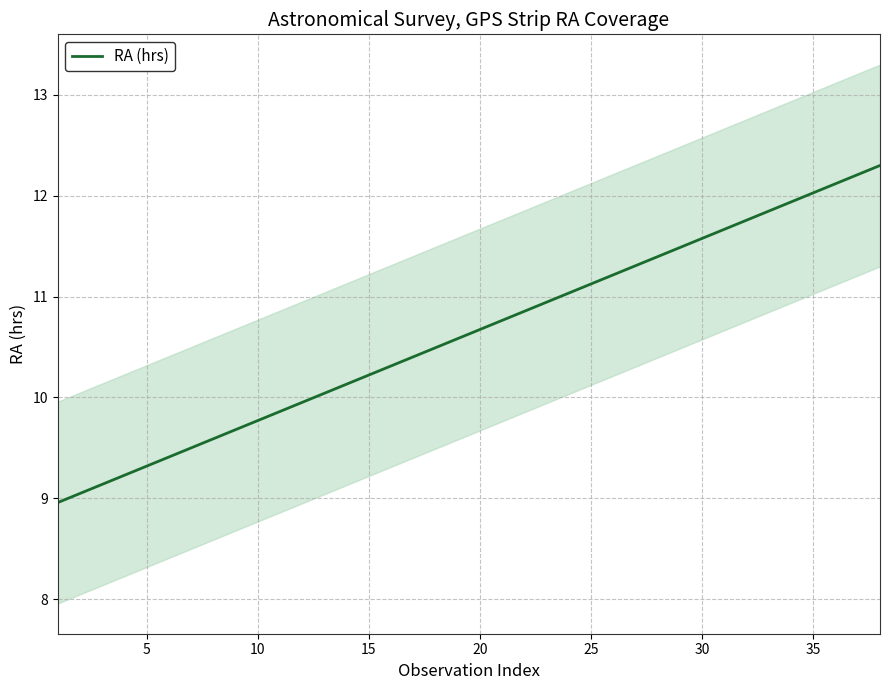

What is the difference between the second highest and second lowest values?

3.2